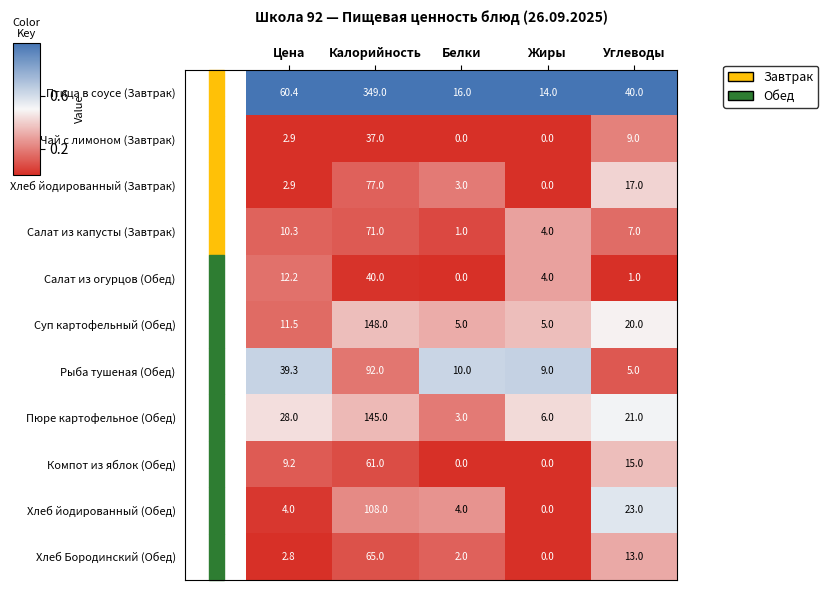

At which category is the sum across all series the highest?

Калорийность